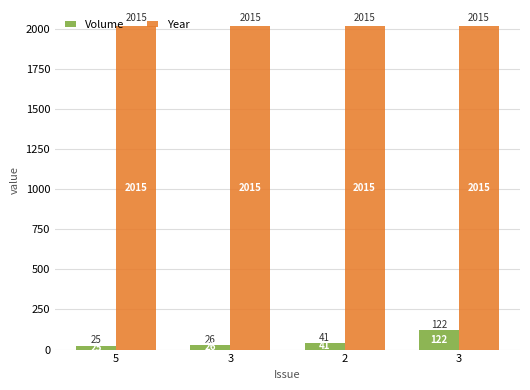

What is the average value of the Volume series?

54